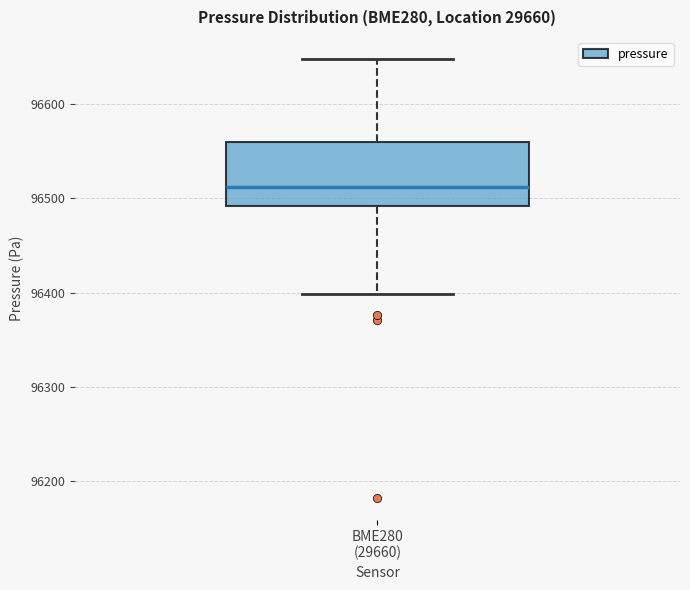

Transcribe this box plot: give where the median line is, the range the box spans, and where the two whiskers end, as read against the y-axis. The values are not printed on the chart, so give them approximately, as read against the axis.

median 96510, box 96490 to 96560, whiskers 96400 to 96650